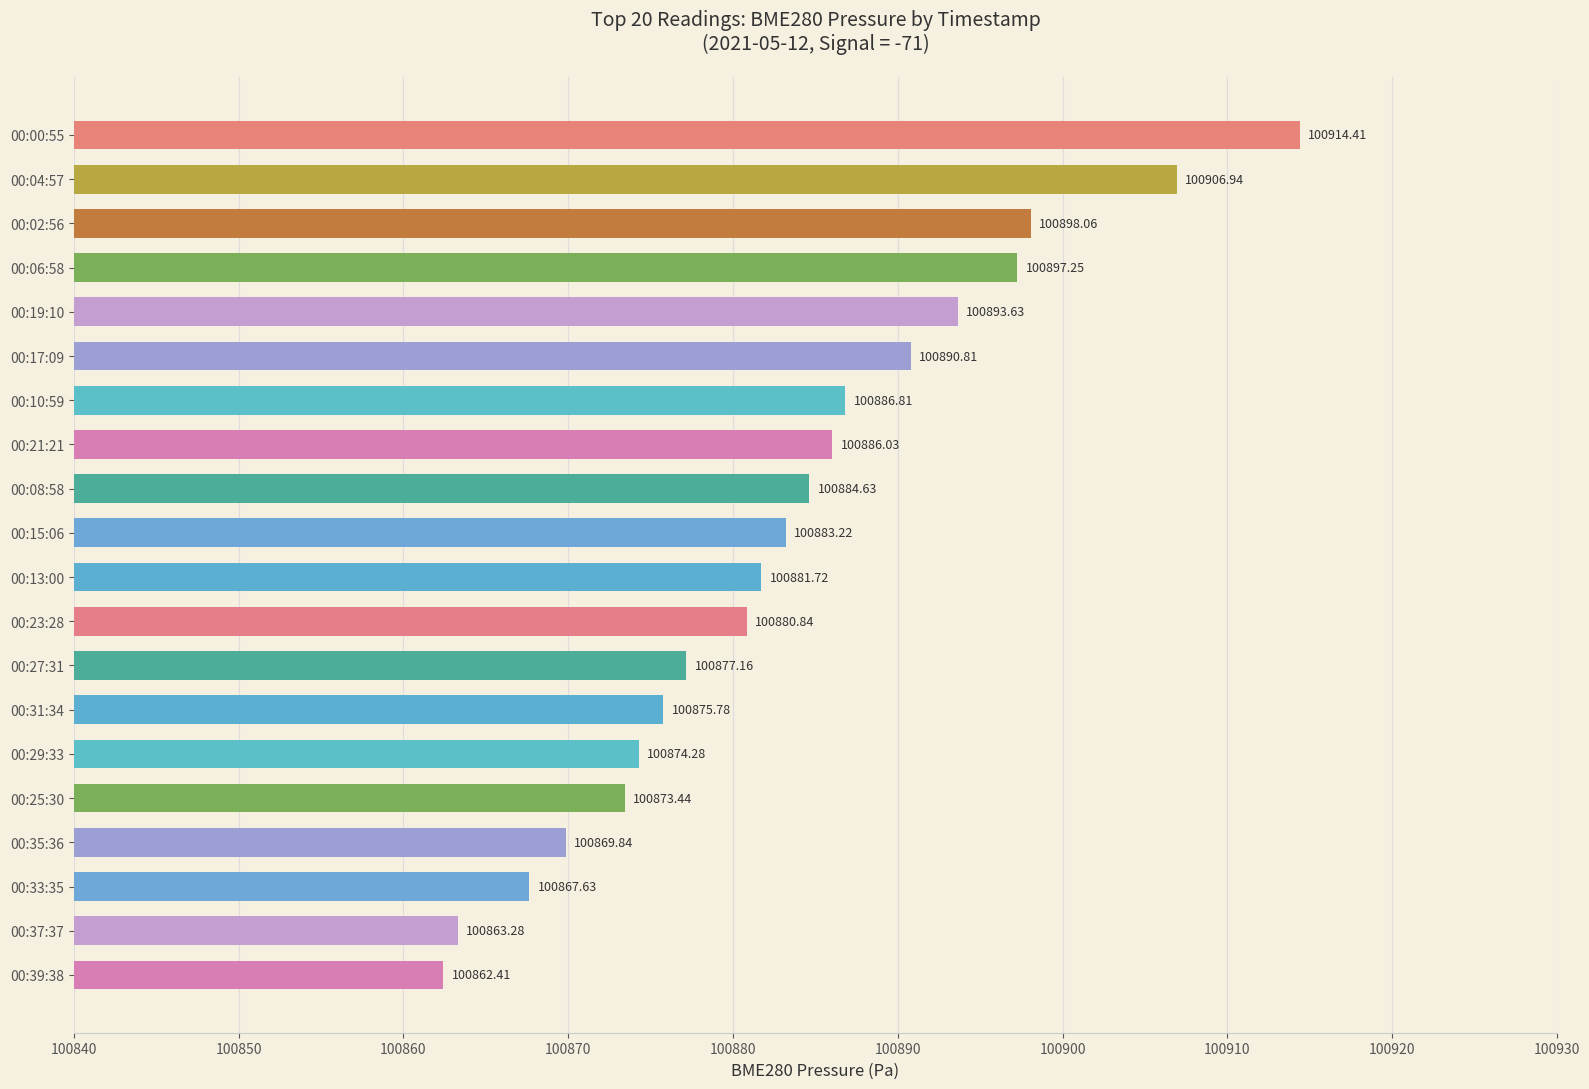

List the labels in order of value, largest first.

00:00:55, 00:04:57, 00:02:56, 00:06:58, 00:19:10, 00:17:09, 00:10:59, 00:21:21, 00:08:58, 00:15:06, 00:13:00, 00:23:28, 00:27:31, 00:31:34, 00:29:33, 00:25:30, 00:35:36, 00:33:35, 00:37:37, 00:39:38